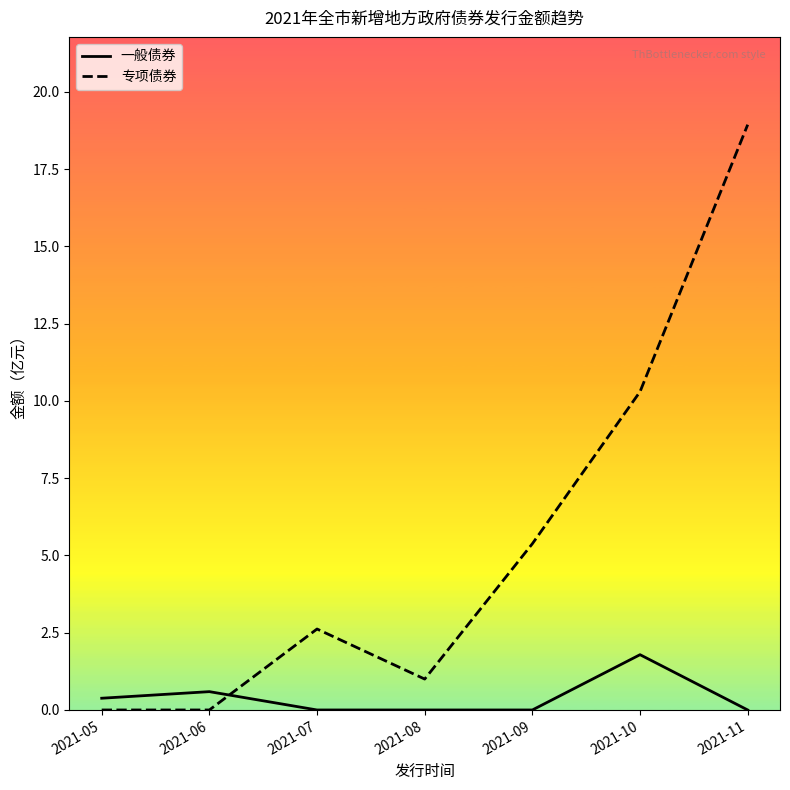

What is the greatest value displayed?

18.9